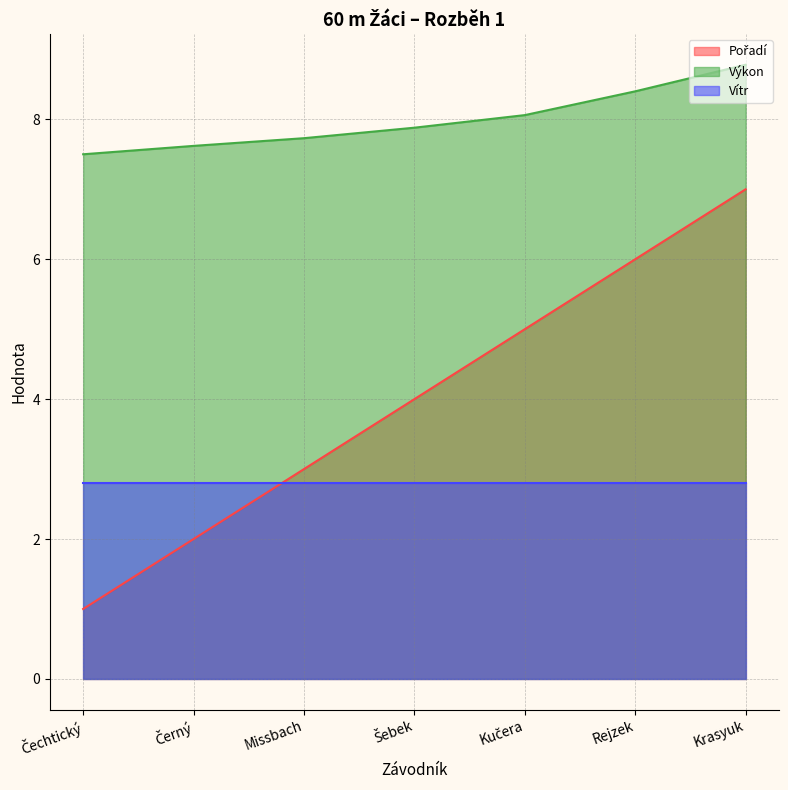

The Vítr series shows 2.8 at Krasyuk. True or false?

True